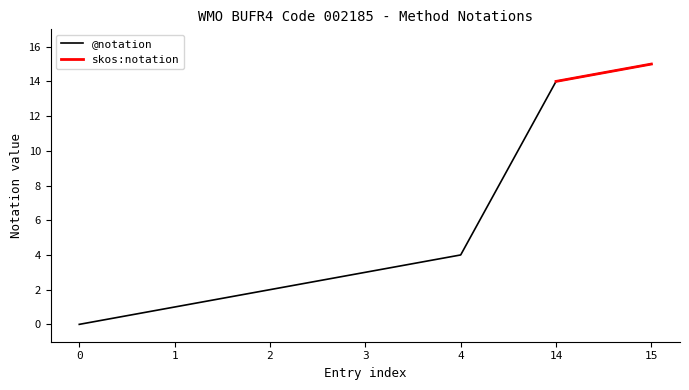

The chart shows a value of 1 at 3. True or false?

False